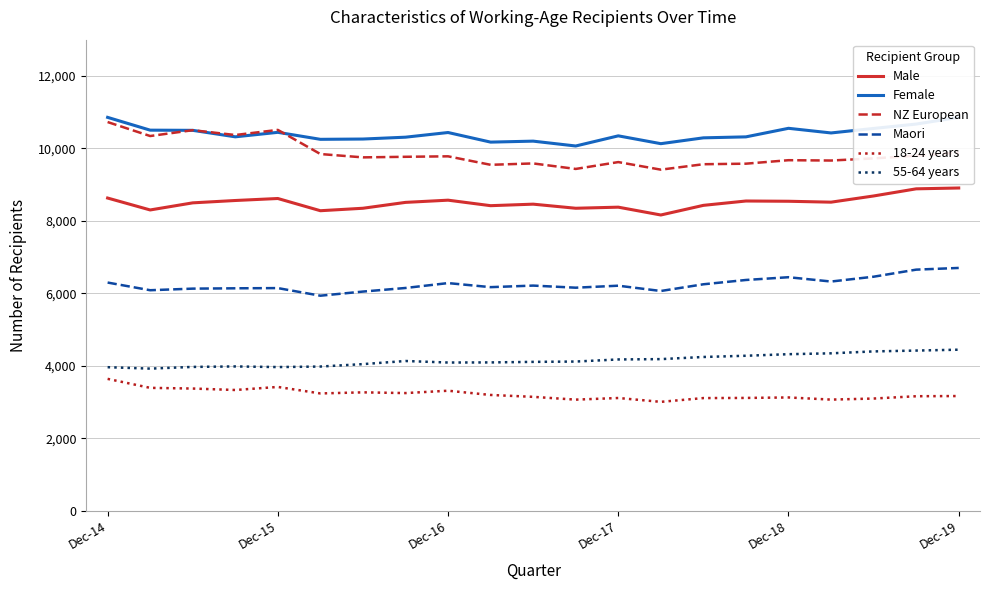

True or false: NZ European and 55-64 years intersect in this chart.

False